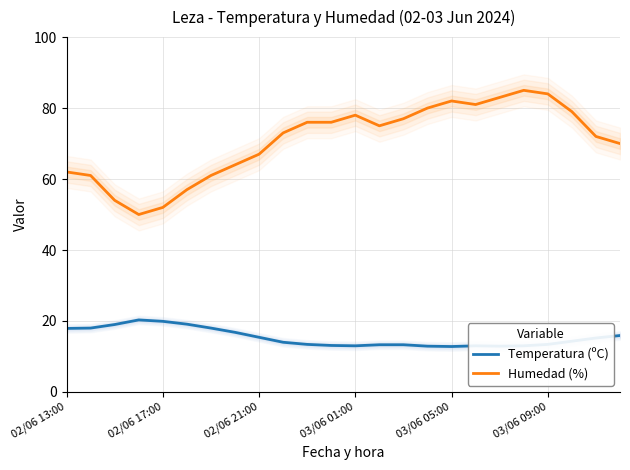

What is the spread (max minus min) of values at 15?

67.1